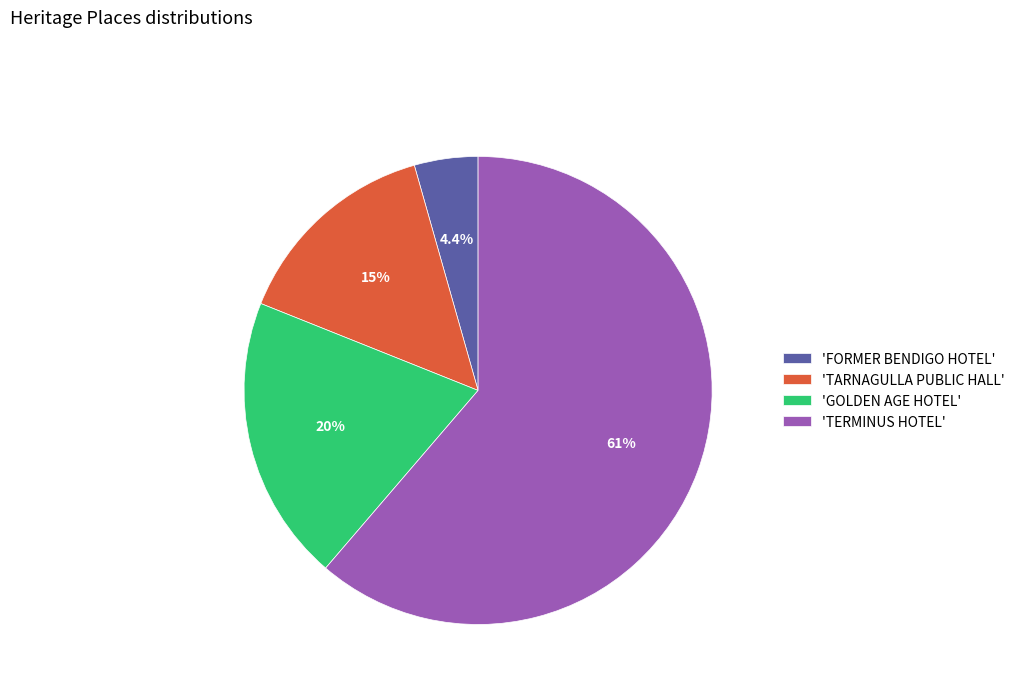

Does 'FORMER BENDIGO HOTEL' represent more than half of the total?

No